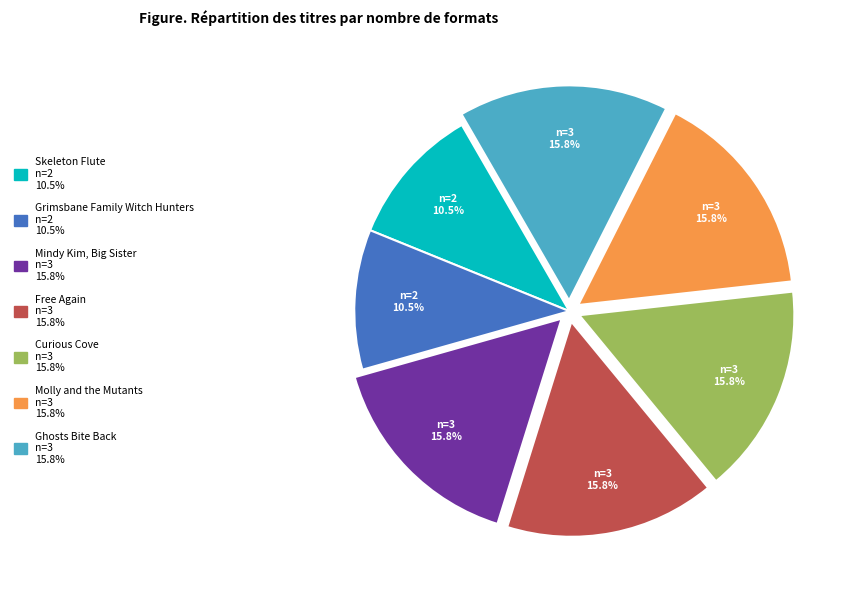

Which has a higher value, Mindy Kim, Big Sister or Grimsbane Family Witch Hunters?

Mindy Kim, Big Sister